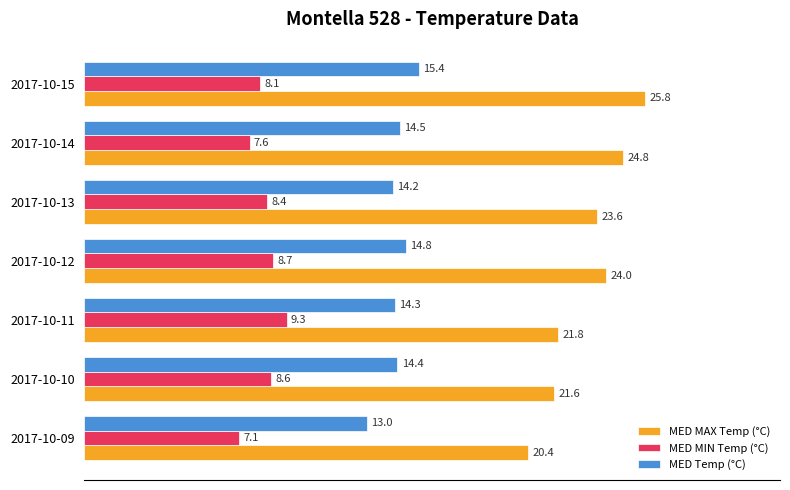

What is the spread (max minus min) of values at 2017-10-12?

15.3